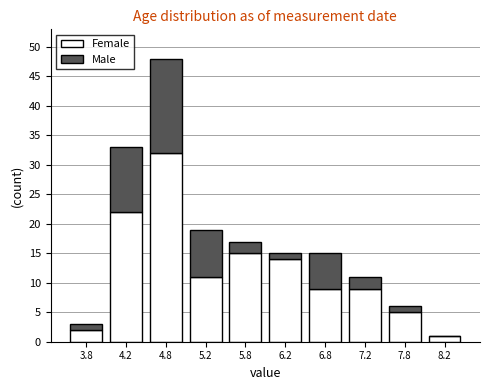

Which range on the x-axis has the tallest stacked bar (by total height)?

4.5 to 5.0